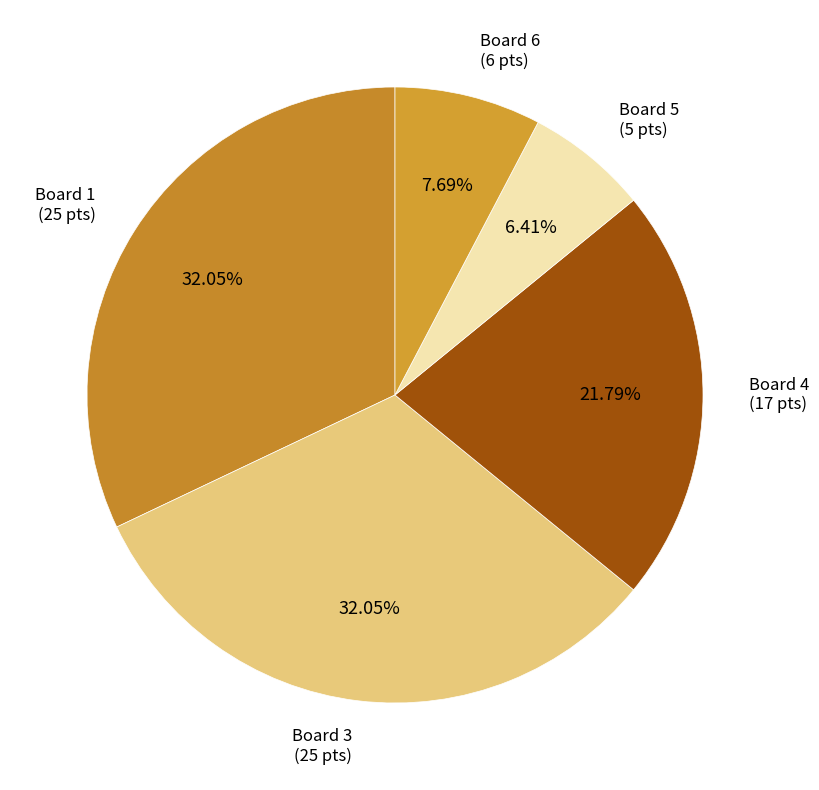

Which slice is the smallest?

Board 5